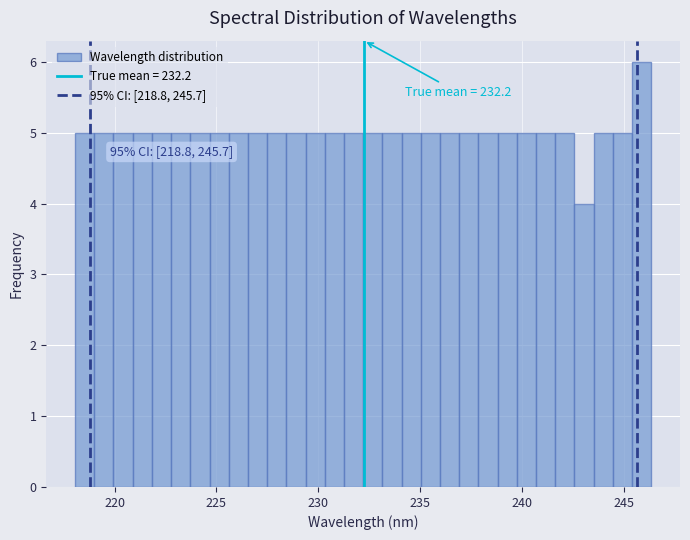

Read against the x-axis, roughly where is the centre of the tallest bar?

246.0